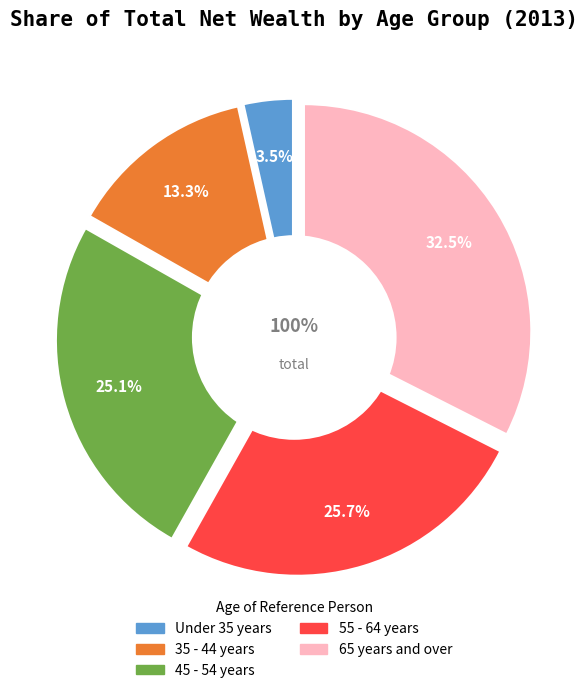

To the nearest percent, what is the difference between the largest and smallest slice percentages?

29%